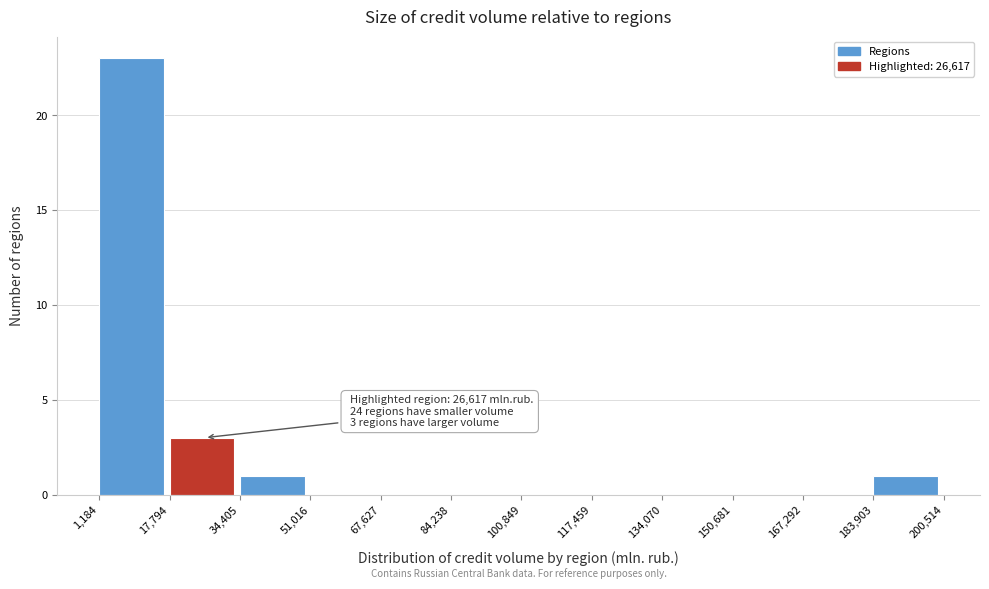

Over which range of the x-axis is the bar tallest?

1,184 to 17,794